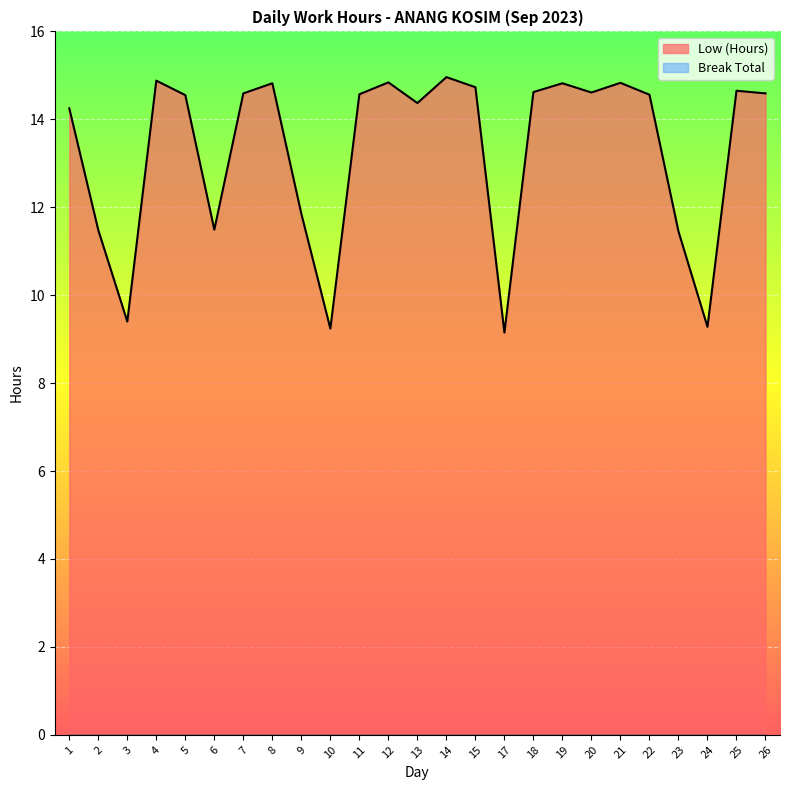

What is the change in value from 12 to 26?

-0.2